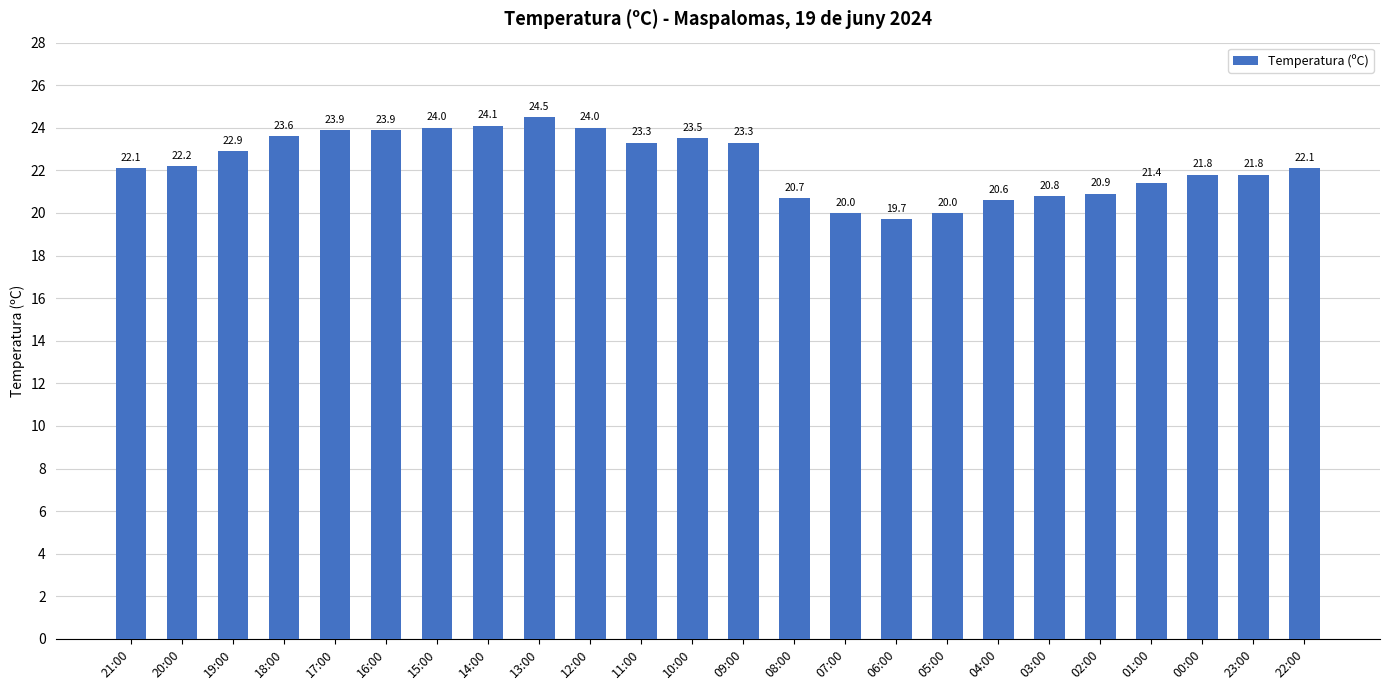

Reading left to right, transcribe all the data shown in this chart.

22.1	22.2	22.9	23.6	23.9	23.9	24.0	24.1	24.5	24.0	23.3	23.5	23.3	20.7	20.0	19.7	20.0	20.6	20.8	20.9	21.4	21.8	21.8	22.1